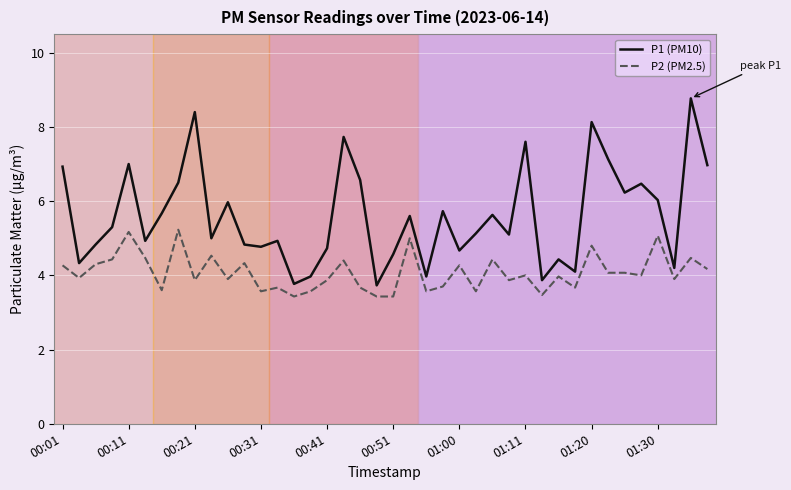

Which series has the largest total across all categories?

P1 (PM10)